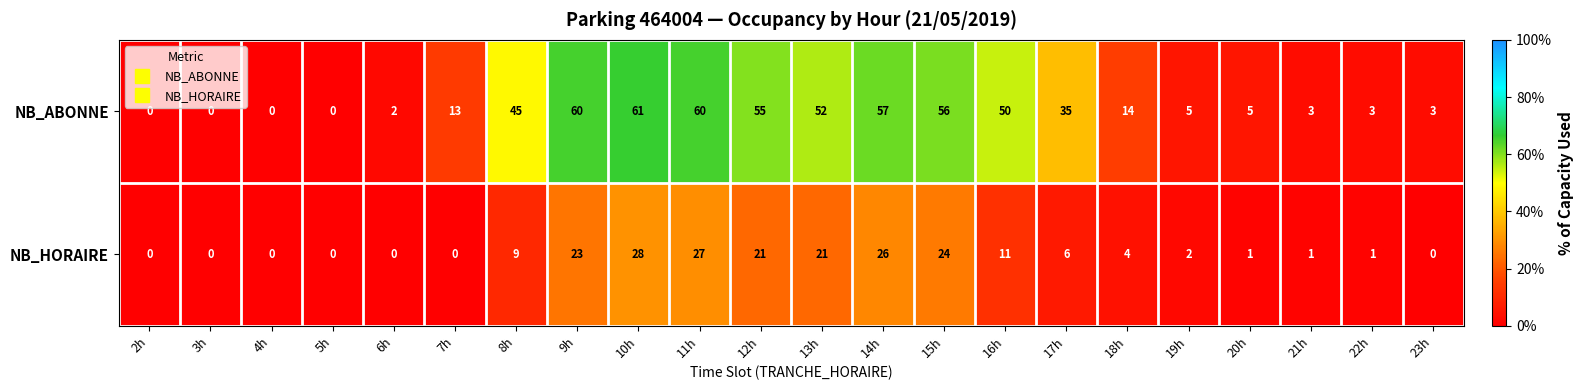

What is the total value across all series at 9h?

83